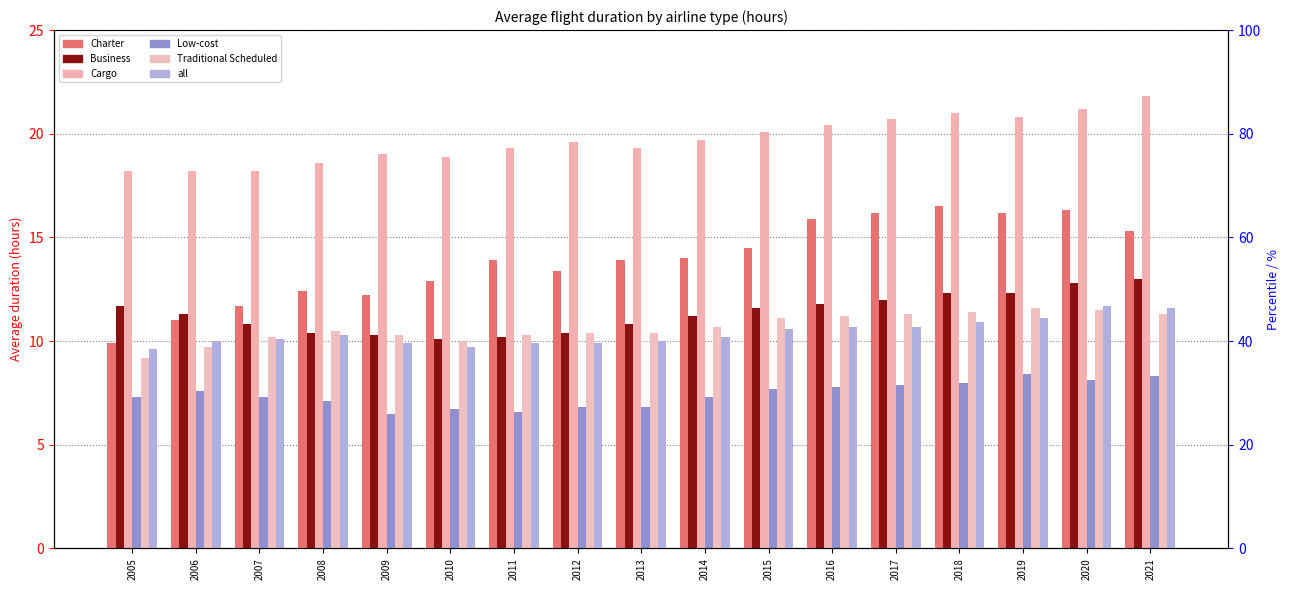

Reading left to right, what are all the values shown in this chart?

Charter: 2005=9.9	2006=11.0	2007=11.7	2008=12.4	2009=12.2	2010=12.9	2011=13.9	2012=13.4	2013=13.9	2014=14.0	2015=14.5	2016=15.9	2017=16.2	2018=16.5	2019=16.2	2020=16.3	2021=15.3
Business: 2005=11.7	2006=11.3	2007=10.8	2008=10.4	2009=10.3	2010=10.1	2011=10.2	2012=10.4	2013=10.8	2014=11.2	2015=11.6	2016=11.8	2017=12.0	2018=12.3	2019=12.3	2020=12.8	2021=13.0
Cargo: 2005=18.2	2006=18.2	2007=18.2	2008=18.6	2009=19.0	2010=18.9	2011=19.3	2012=19.6	2013=19.3	2014=19.7	2015=20.1	2016=20.4	2017=20.7	2018=21.0	2019=20.8	2020=21.2	2021=21.8
Low-cost: 2005=7.3	2006=7.6	2007=7.3	2008=7.1	2009=6.5	2010=6.7	2011=6.6	2012=6.8	2013=6.8	2014=7.3	2015=7.7	2016=7.8	2017=7.9	2018=8.0	2019=8.4	2020=8.1	2021=8.3
Traditional Scheduled: 2005=9.2	2006=9.7	2007=10.2	2008=10.5	2009=10.3	2010=10.0	2011=10.3	2012=10.4	2013=10.4	2014=10.7	2015=11.1	2016=11.2	2017=11.3	2018=11.4	2019=11.6	2020=11.5	2021=11.3
all: 2005=9.6	2006=10.0	2007=10.1	2008=10.3	2009=9.9	2010=9.7	2011=9.9	2012=9.9	2013=10.0	2014=10.2	2015=10.6	2016=10.7	2017=10.7	2018=10.9	2019=11.1	2020=11.7	2021=11.6